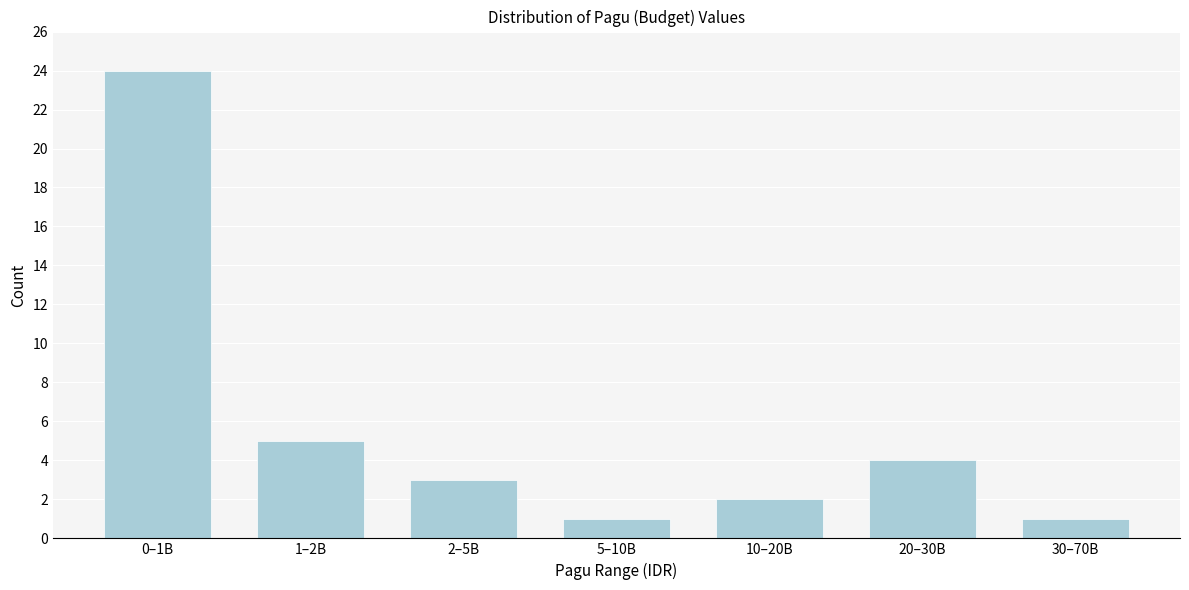

Reading right to left, extract all data points from this chart.

1	4	2	1	3	5	24